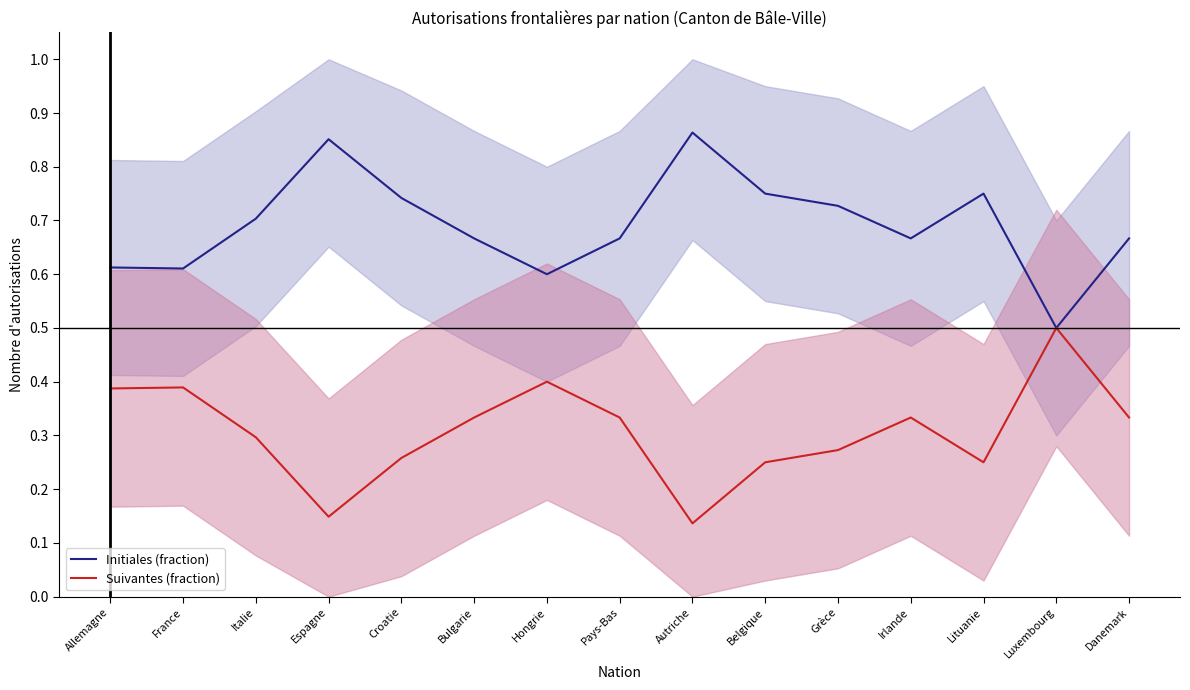

True or false: Suivantes (fraction) has more than 1 interior local peaks.

True